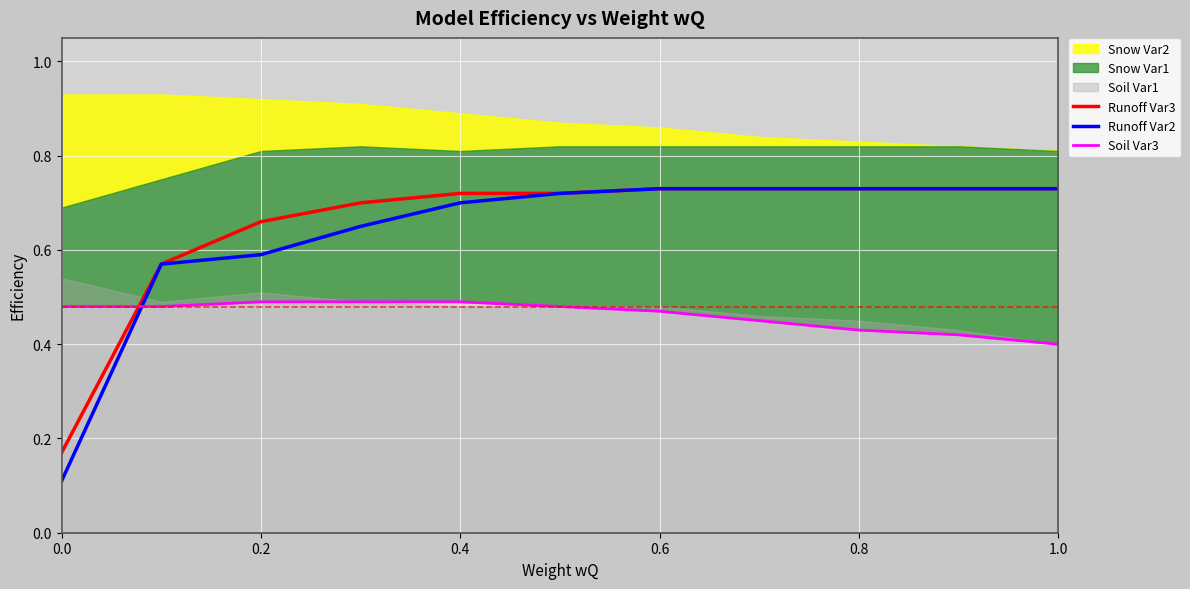

Which series ends up on top after the final intersection of Runoff Var3 and Soil Var3?

Runoff Var3